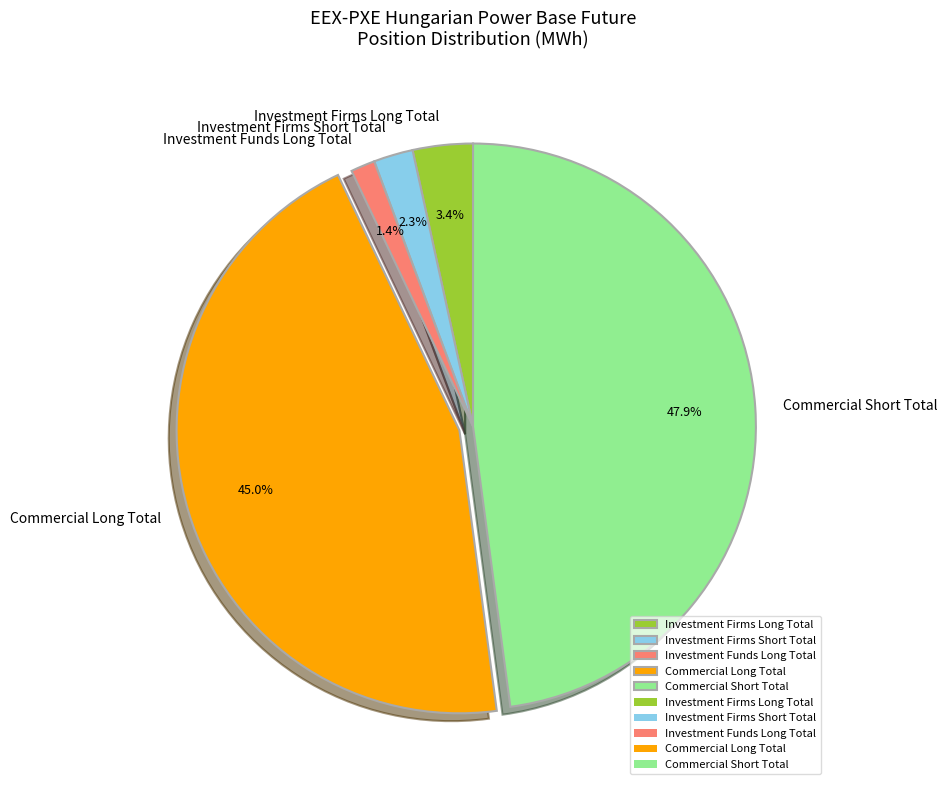

What is the smallest slice in the pie chart?

Investment Funds Long Total